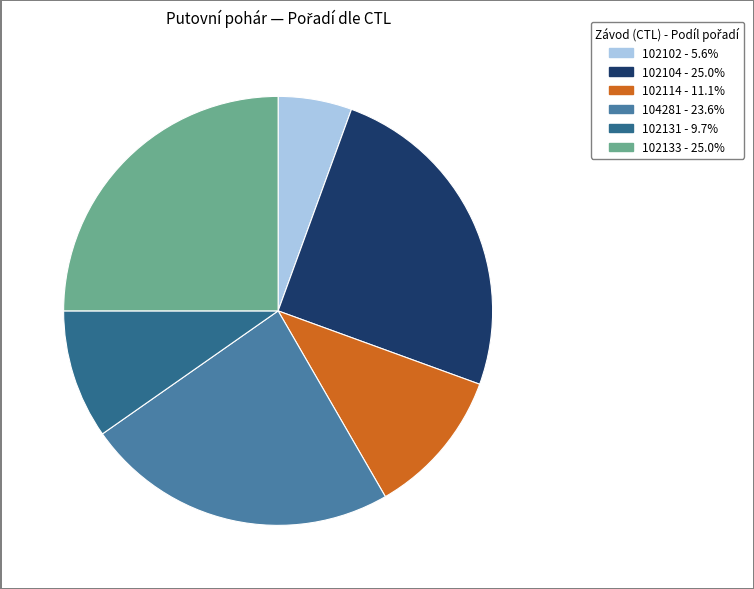

Is there a majority slice in this chart?

No